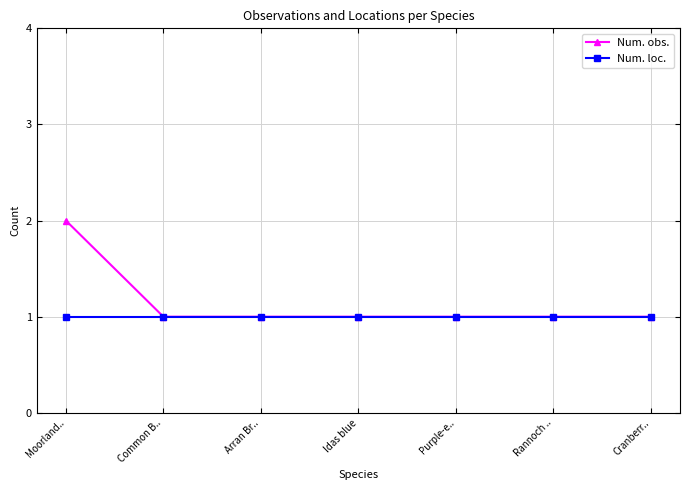

At which label does Num. obs. reach its peak?

Moorland..